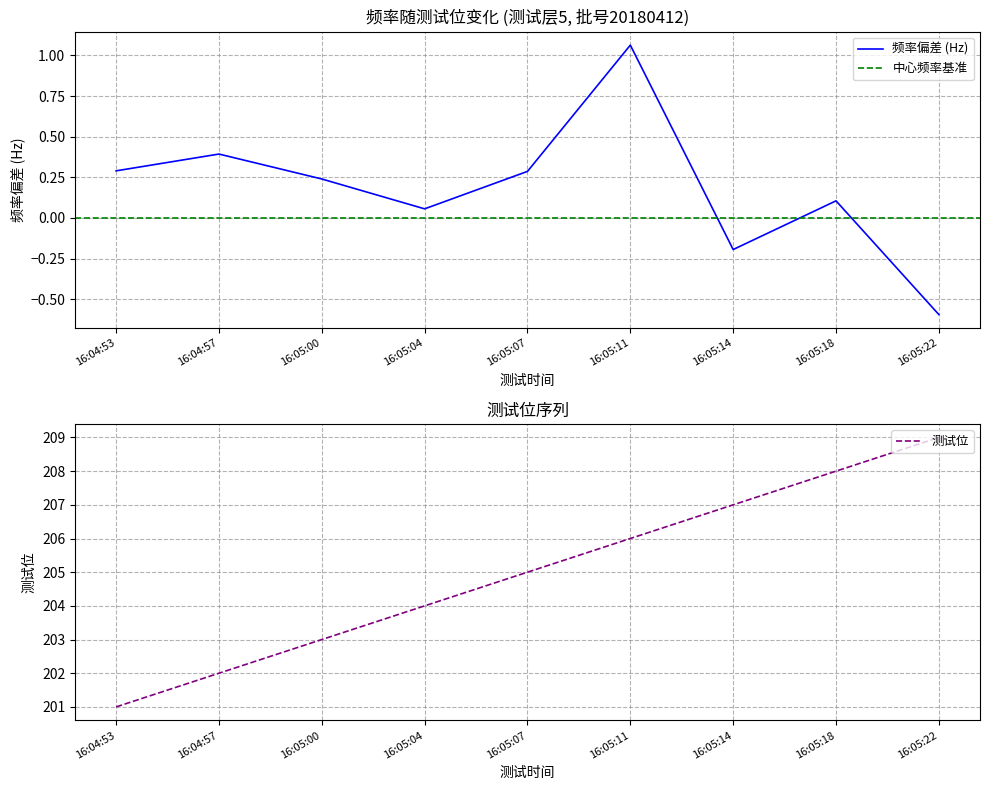

How many data points does each series have?

9